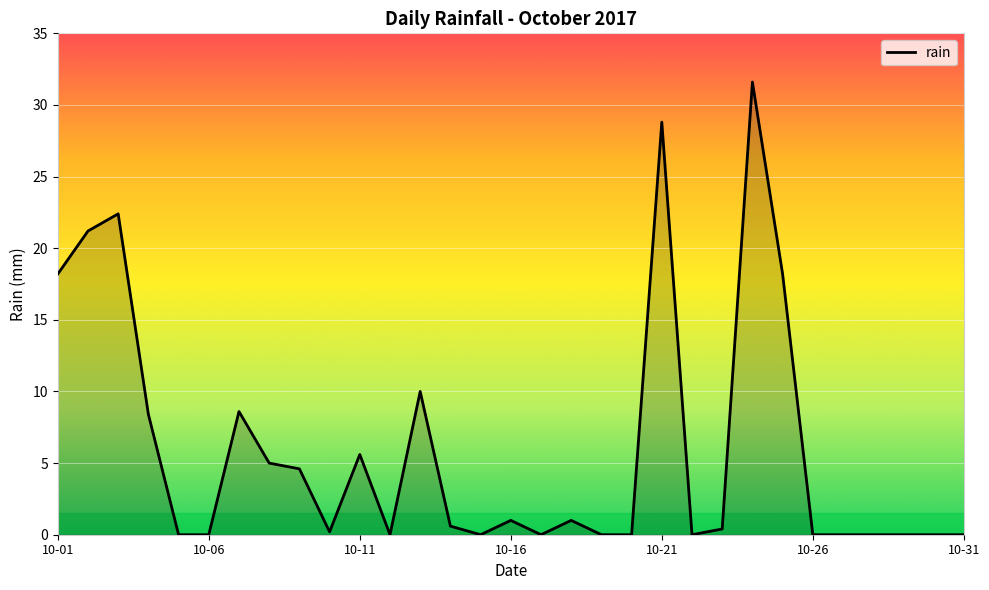

What is the maximum value shown in the chart?

31.6